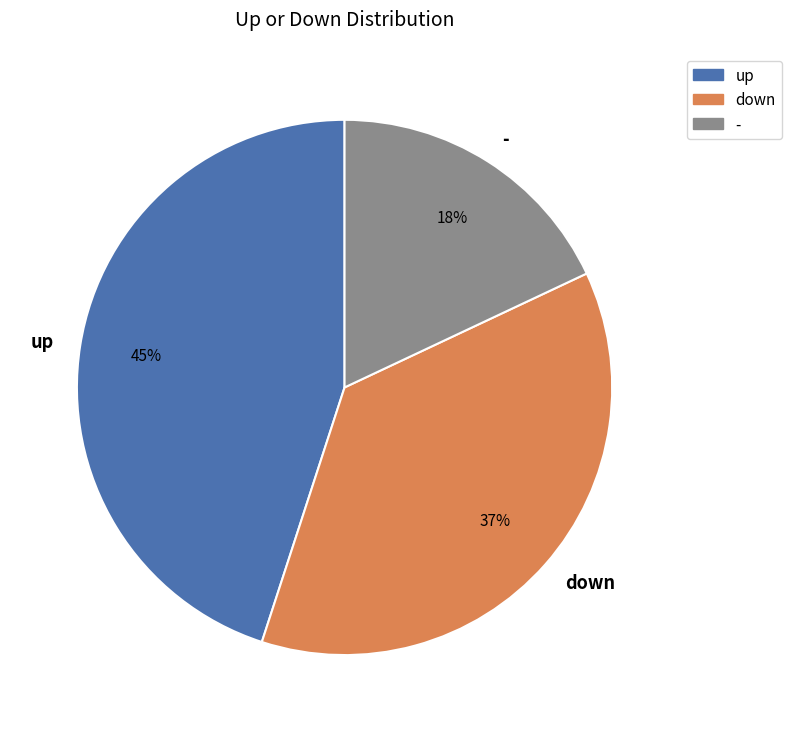

Which category has the smallest portion of the pie?

-